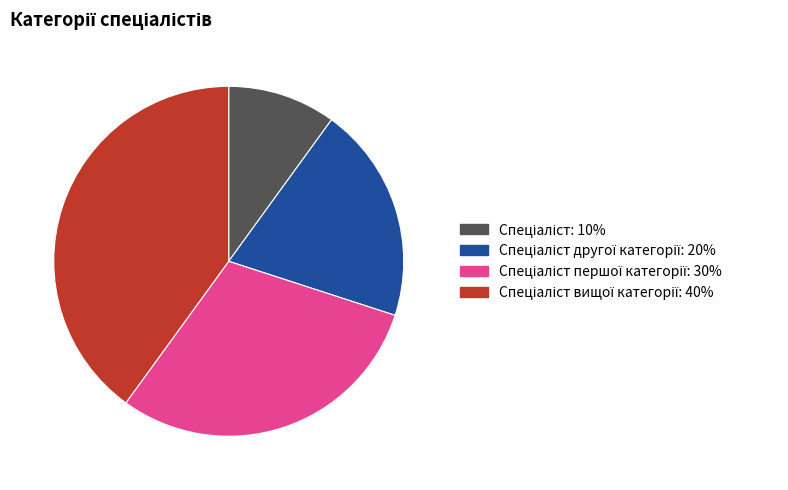

Does any single category account for the majority?

No